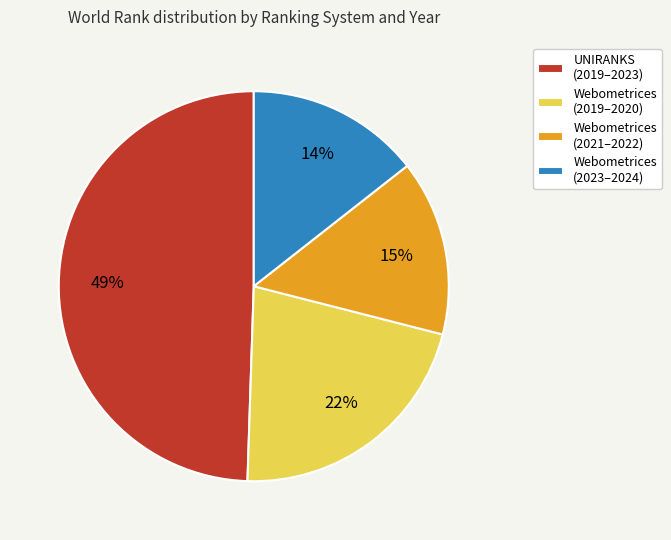

To the nearest percent, what is the difference between the largest and smallest slice percentages?

35%